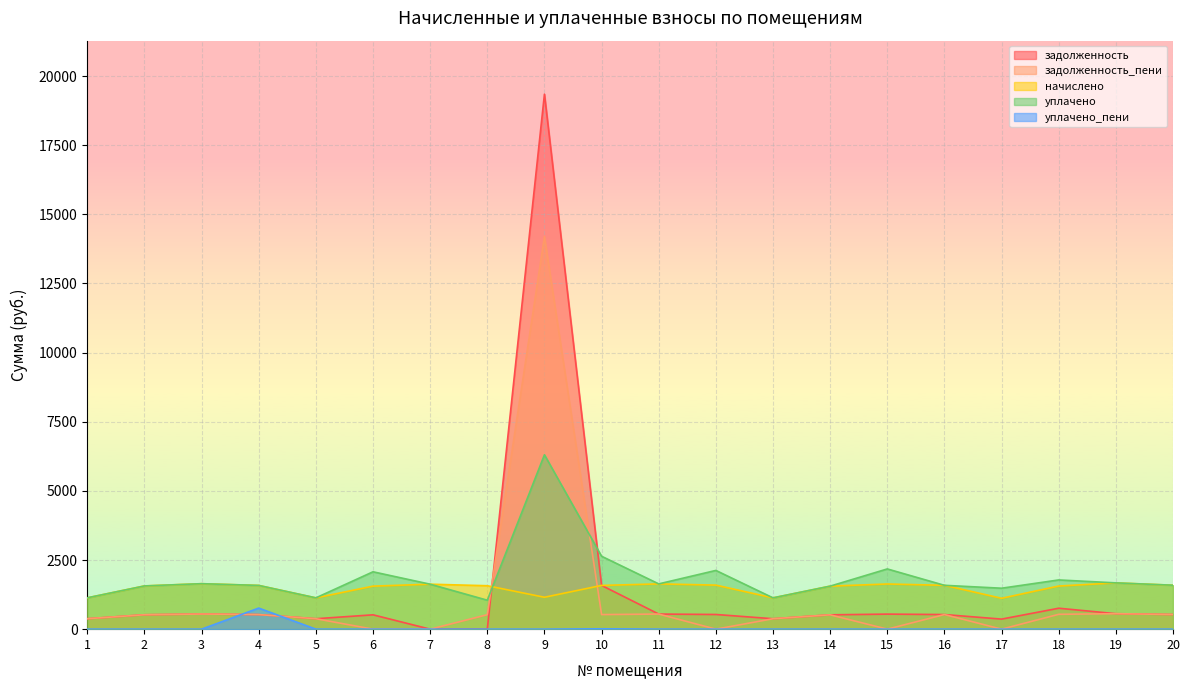

True or false: задолженность and уплачено intersect in this chart.

True